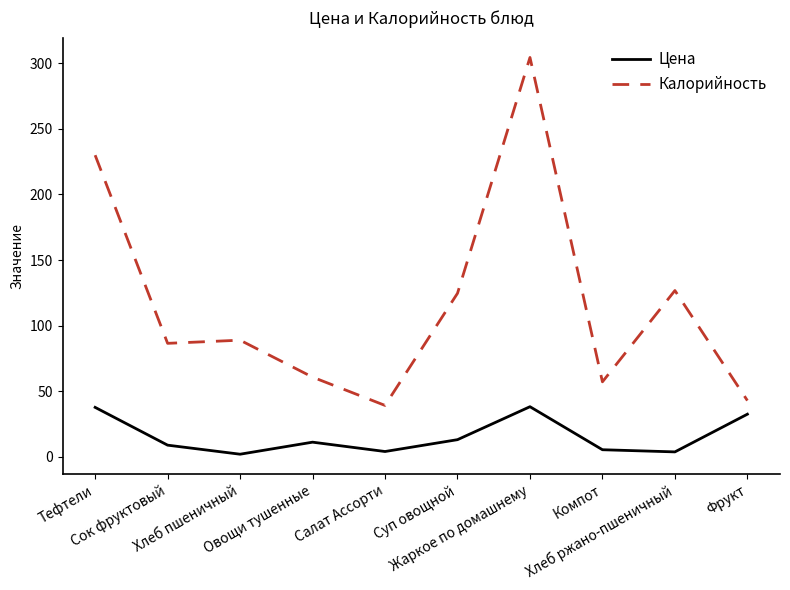

Is it true that Цена equals 12.9 at Суп овощной?

True